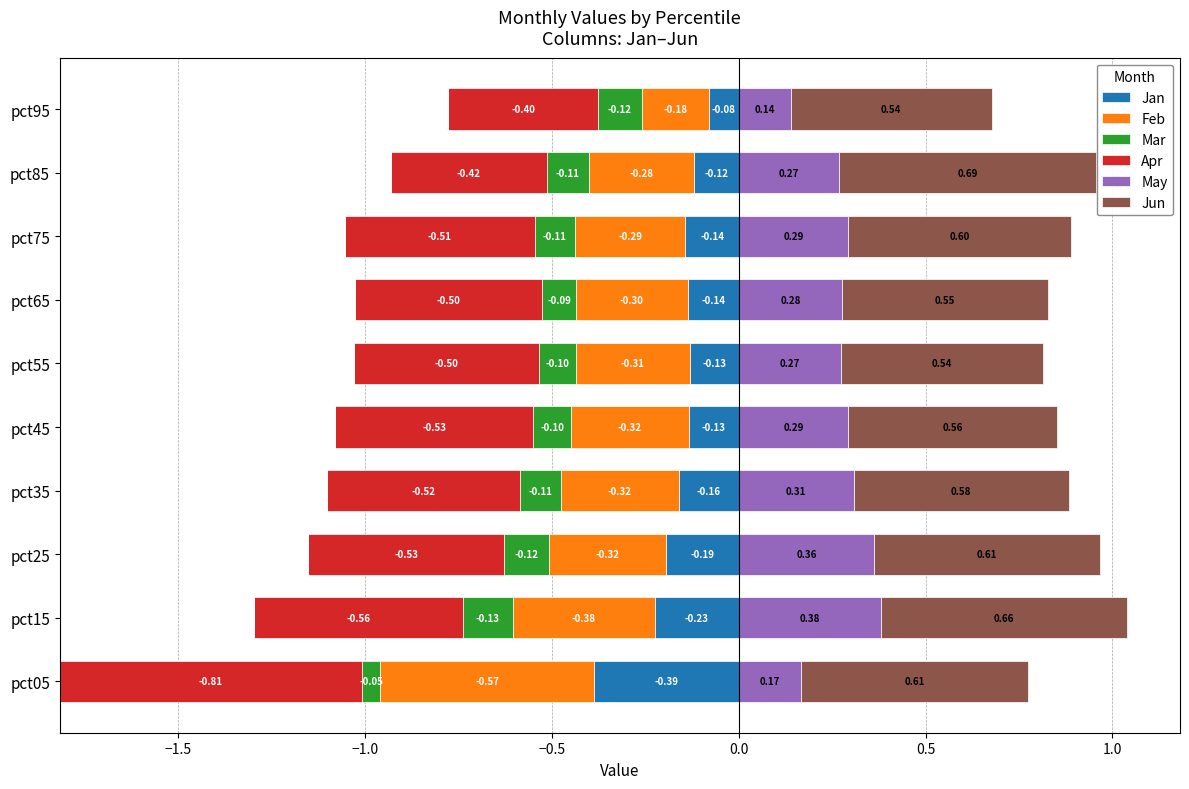

At how many categories does at least one series exceed 0?

10